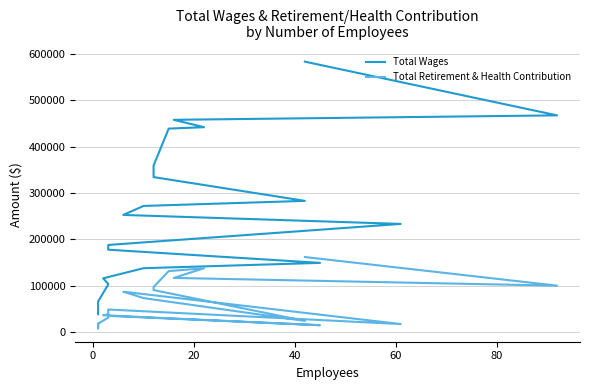

How many categories are shown in the chart?

23